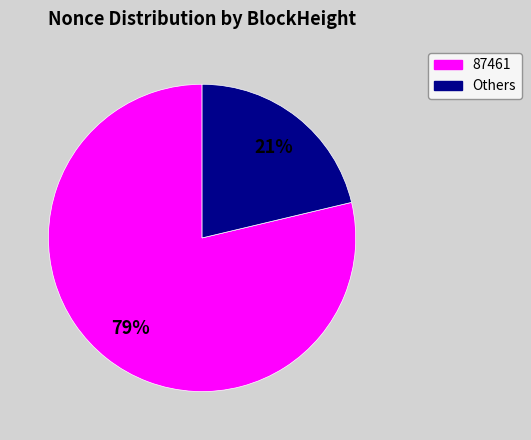

Is there a majority slice in this chart?

Yes